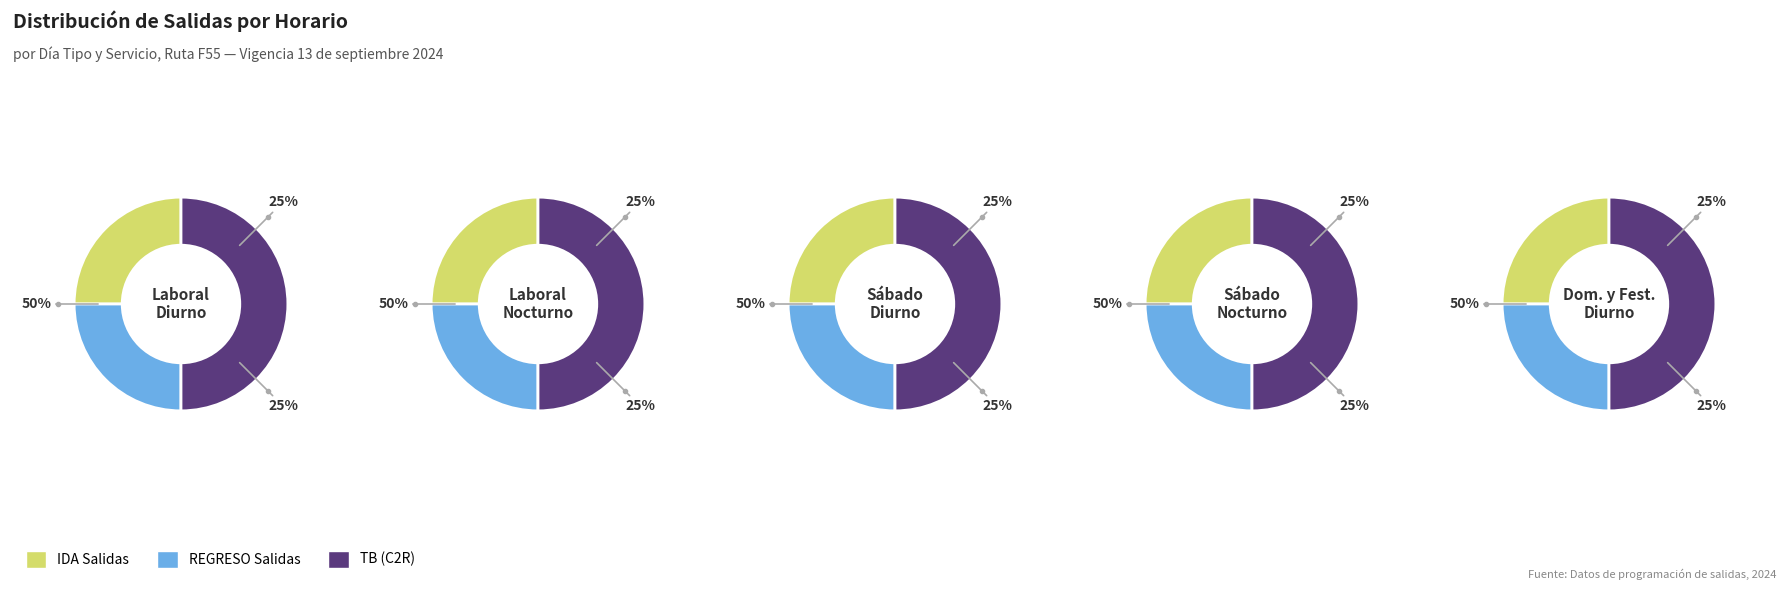

Is it true that 3 is 1% of the pie?

False